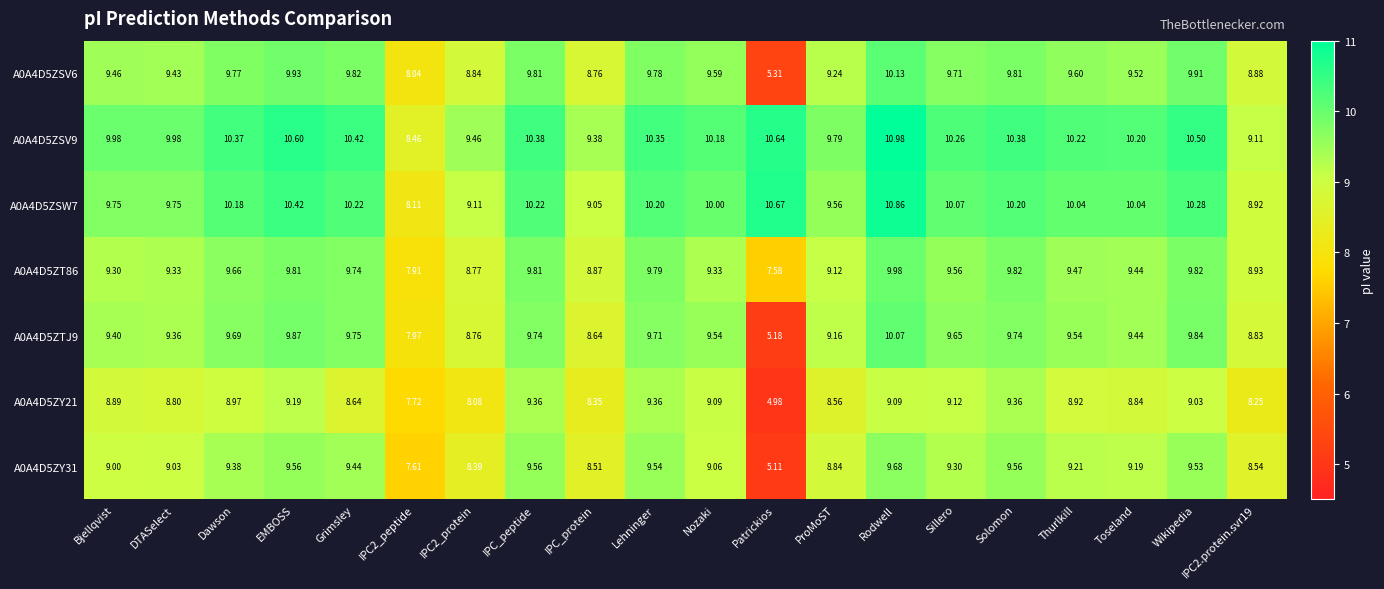

Where does the A0A4D5ZT86 series first go above 9?

Bjellqvist